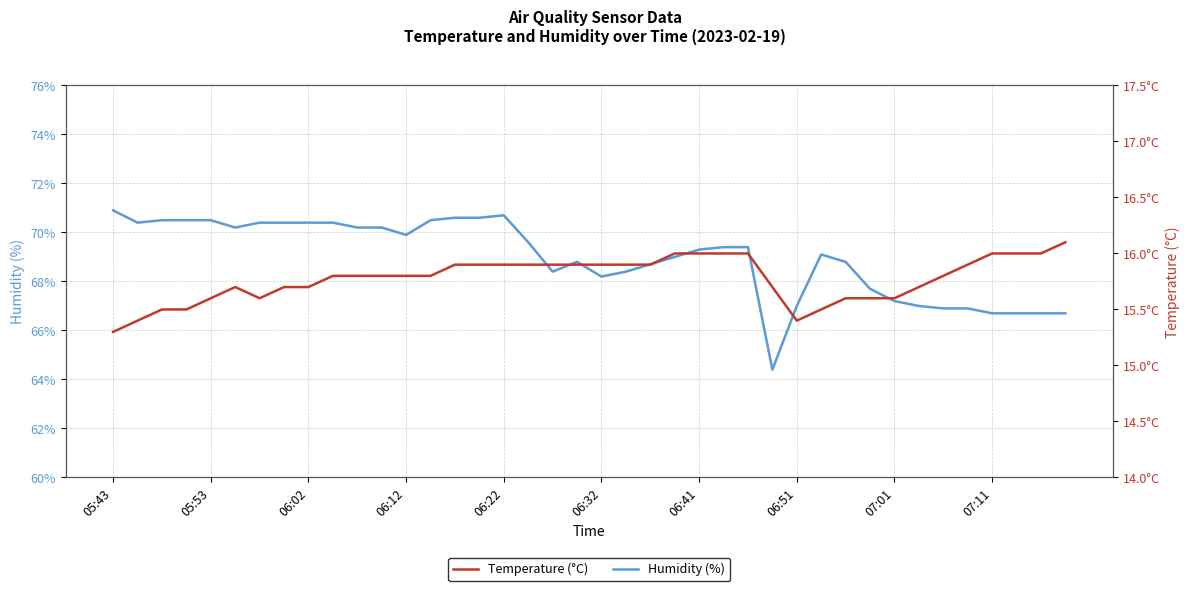

What are all the series names shown in the legend?

Humidity (%), Temperature (°C)